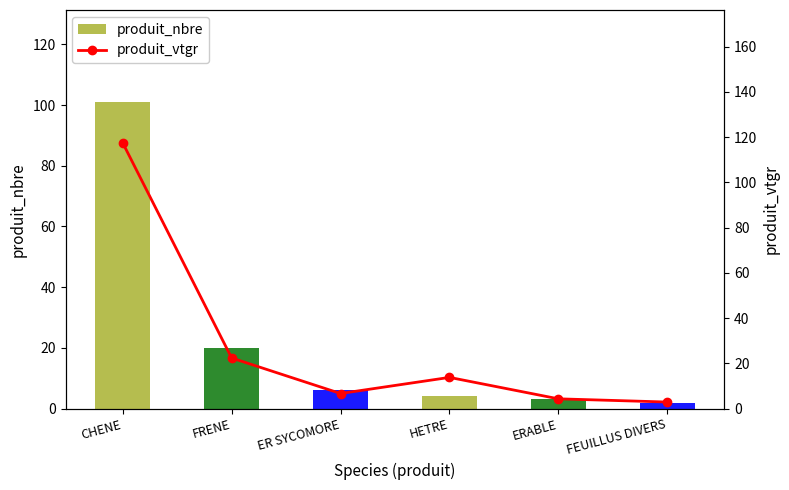

What is the maximum value shown in the chart?

117.4